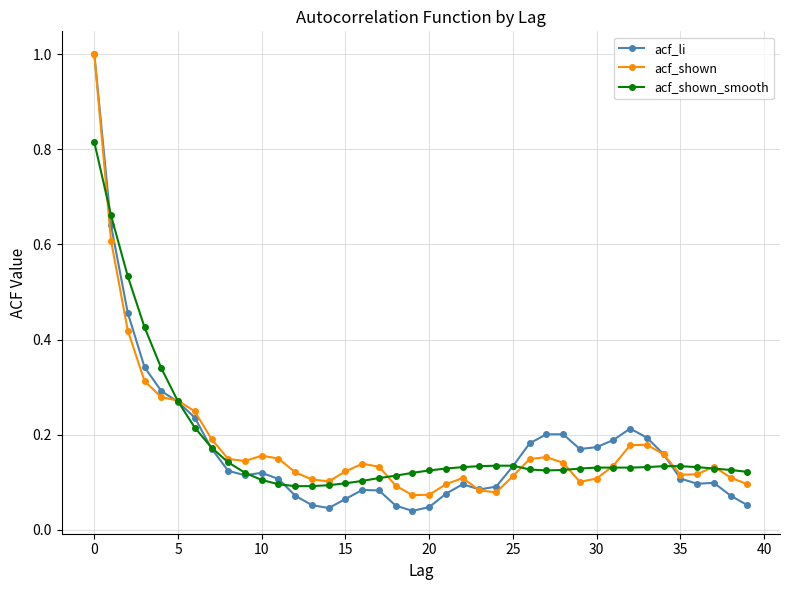

Count the number of data series in this chart.

3